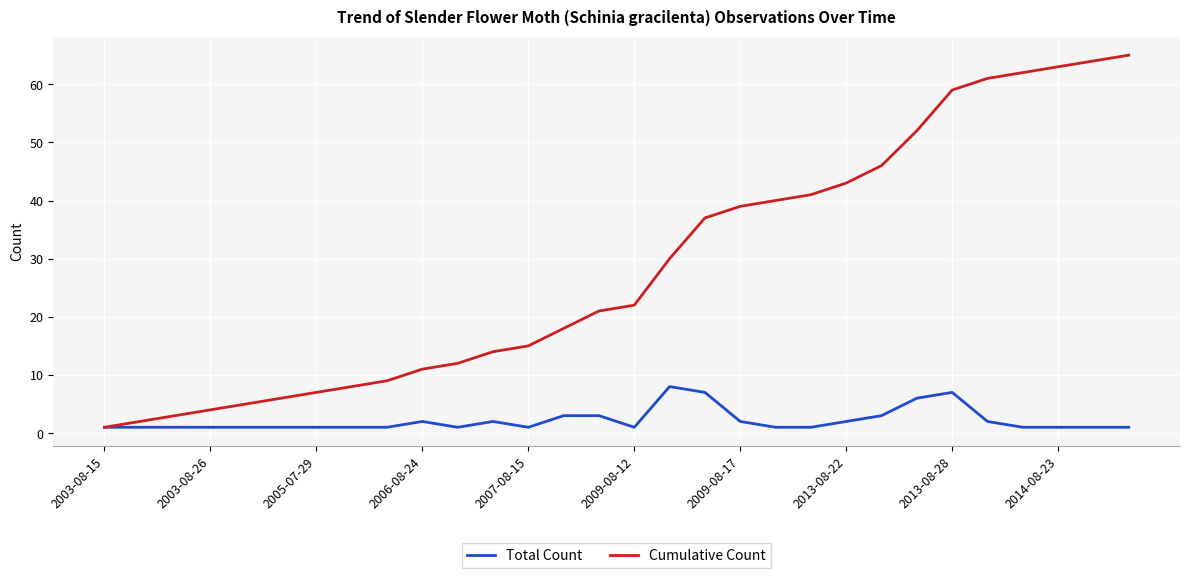

List the series in order of their overall mean, highest first.

Cumulative Count, Total Count